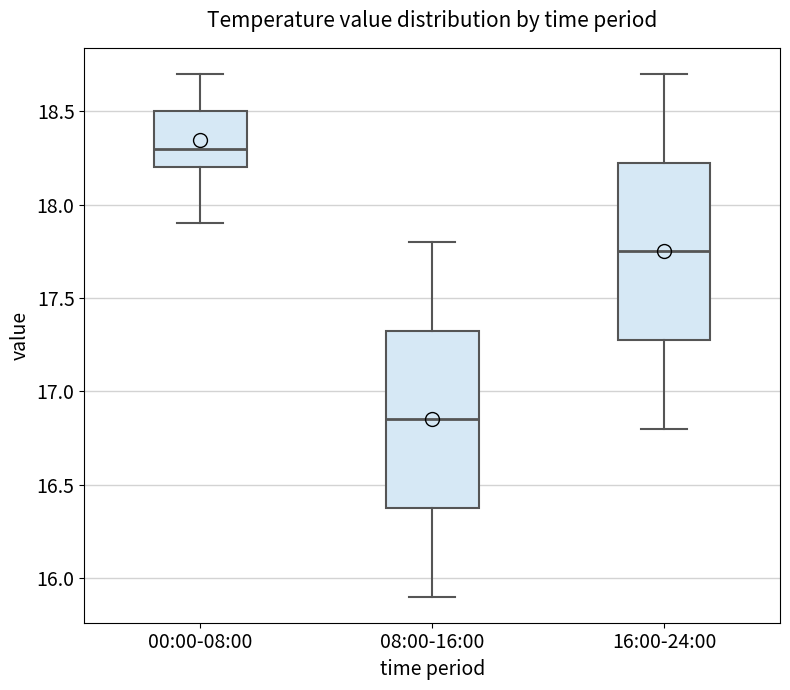

Where is the upper edge of the box for 00:00-08:00 on the y-axis? The values are not printed on the chart, so give them approximately, as read against the axis.

18.50